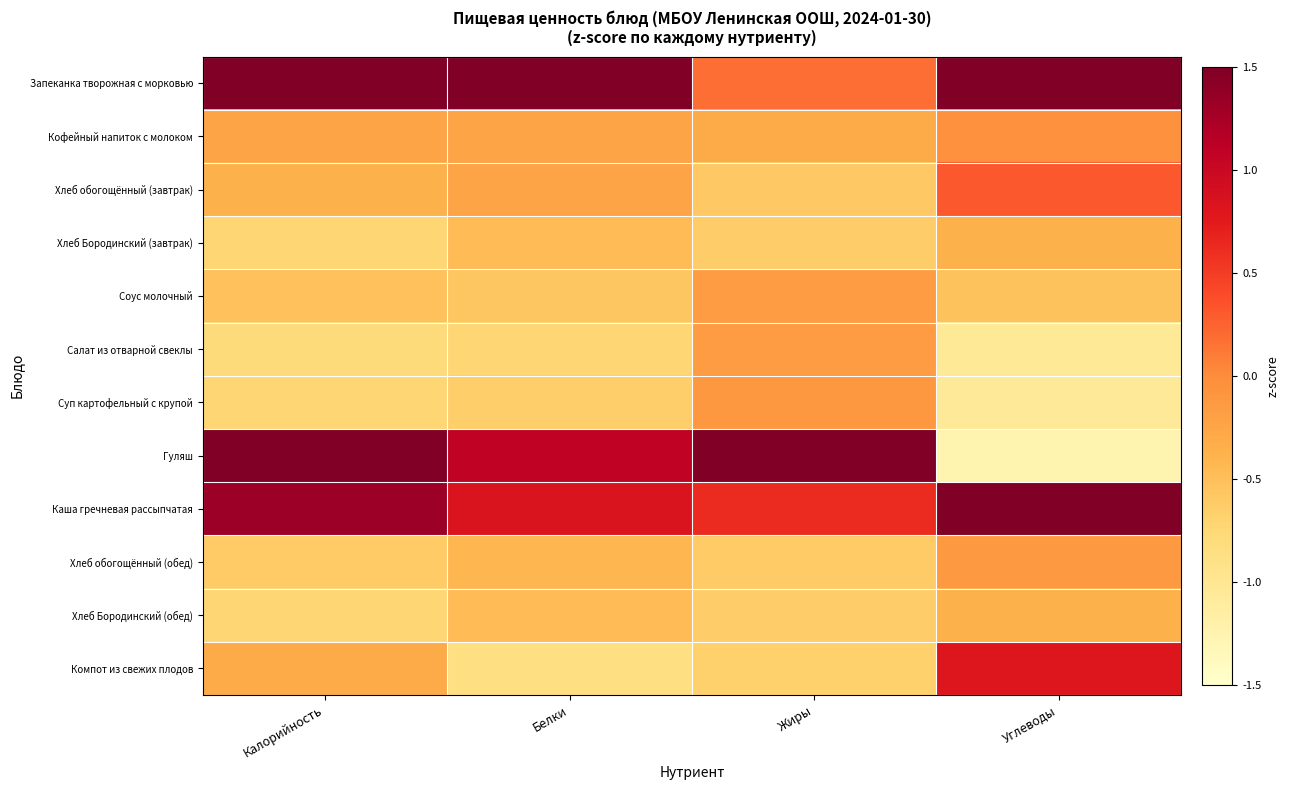

Reading left to right, transcribe all the data shown in this chart.

Запеканка творожная с морковью: Калорийность=2.2	Белки=2.7	Жиры=0.2	Углеводы=1.8
Кофейный напиток с молоком: Калорийность=-0.3	Белки=-0.2	Жиры=-0.3	Углеводы=-0.0
Хлеб обогощённый (завтрак): Калорийность=-0.4	Белки=-0.2	Жиры=-0.6	Углеводы=0.3
Хлеб Бородинский (завтрак): Калорийность=-0.7	Белки=-0.5	Жиры=-0.6	Углеводы=-0.4
Соус молочный: Калорийность=-0.5	Белки=-0.6	Жиры=-0.2	Углеводы=-0.5
Салат из отварной свеклы: Калорийность=-0.8	Белки=-0.7	Жиры=-0.2	Углеводы=-1.0
Суп картофельный с крупой: Калорийность=-0.7	Белки=-0.7	Жиры=-0.1	Углеводы=-1.1
Гуляш: Калорийность=1.5	Белки=1.1	Жиры=3.1	Углеводы=-1.3
Каша гречневая рассыпчатая: Калорийность=1.3	Белки=0.8	Жиры=0.6	Углеводы=1.9
Хлеб обогощённый (обед): Калорийность=-0.6	Белки=-0.4	Жиры=-0.6	Углеводы=-0.1
Хлеб Бородинский (обед): Калорийность=-0.7	Белки=-0.5	Жиры=-0.6	Углеводы=-0.4
Компот из свежих плодов: Калорийность=-0.3	Белки=-0.9	Жиры=-0.7	Углеводы=0.8